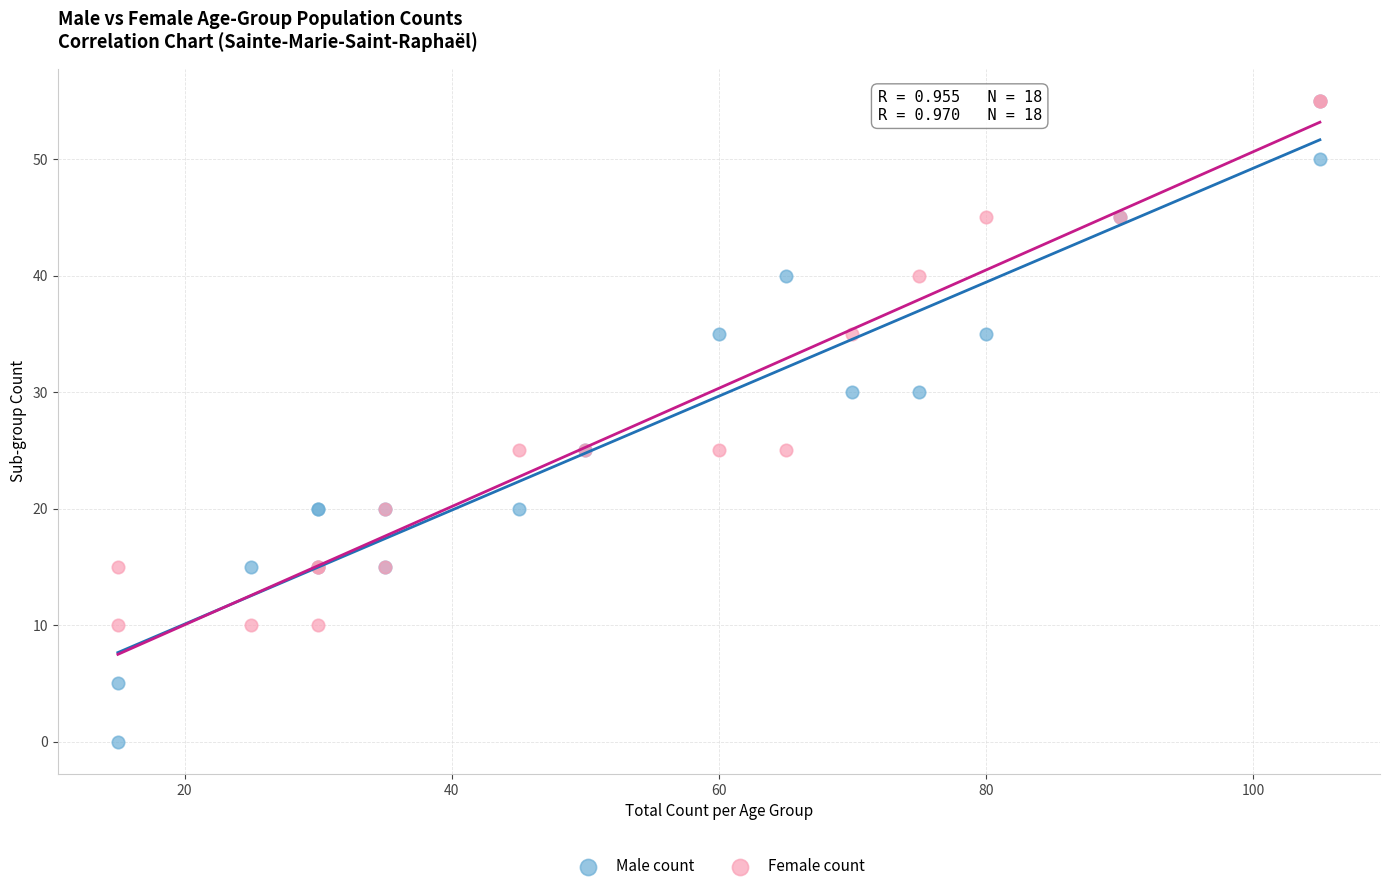

Which series reaches the minimum Y coordinate?

Male count